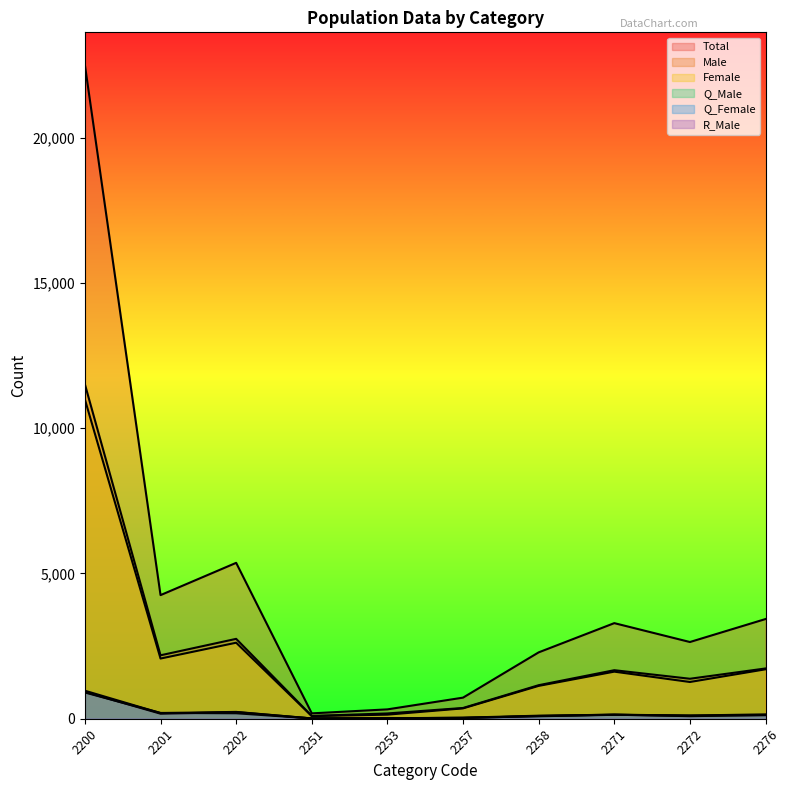

How many data points in Q_Female are above 124?

4